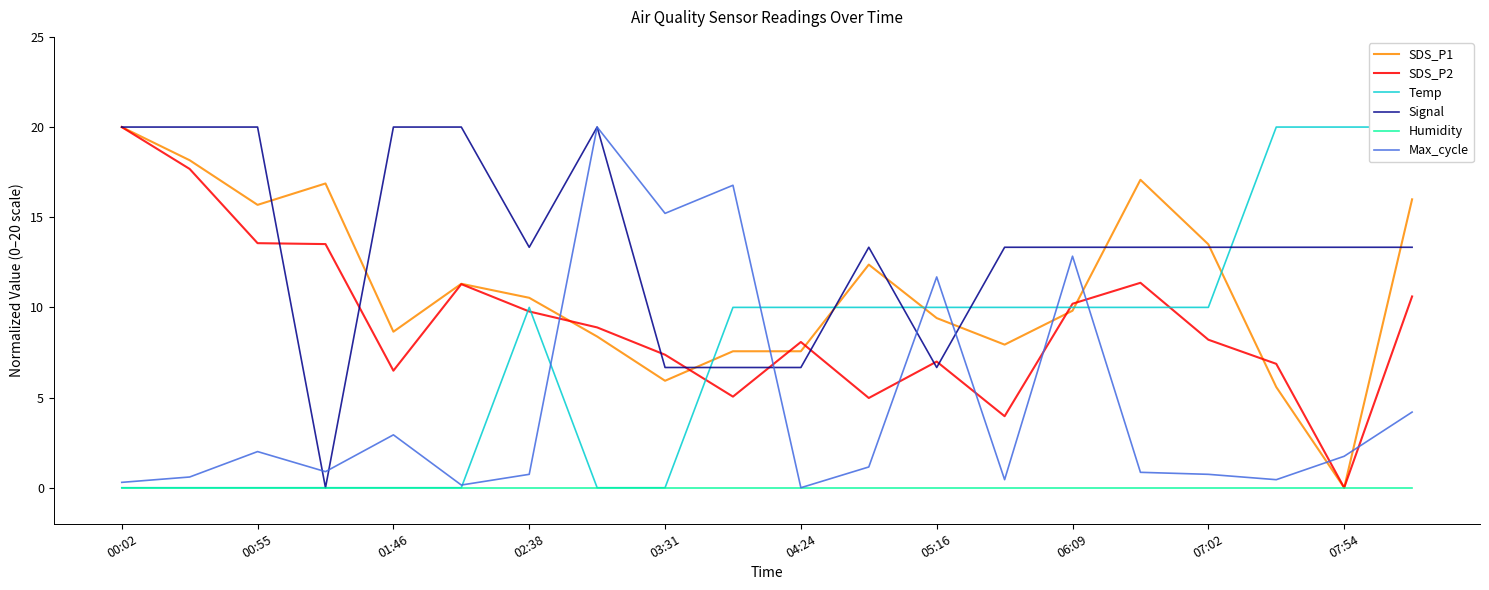

At how many categories does at least one series exceed 17?

10